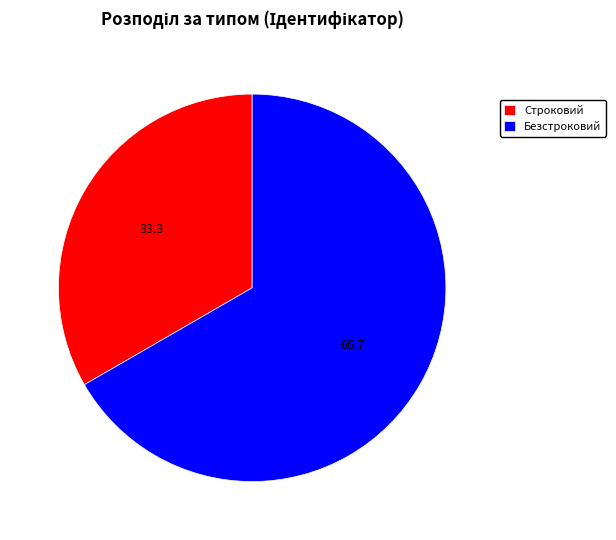

The Безстроковий slice represents 67% of the pie. True or false?

True